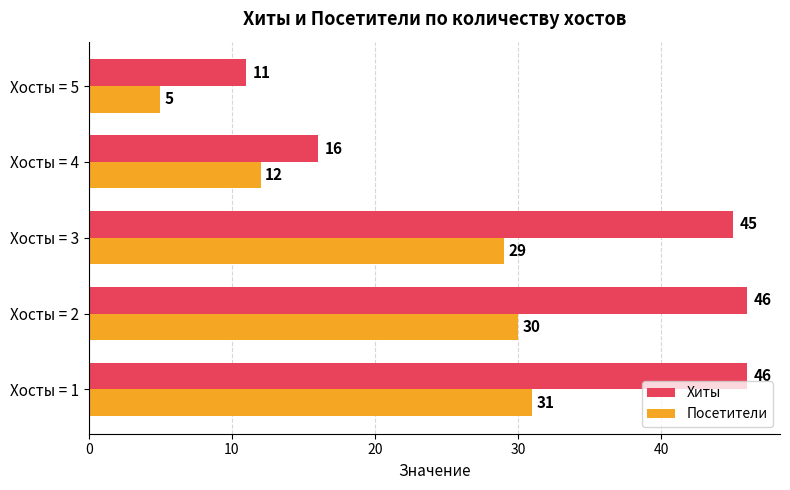

What is the spread (max minus min) of values at Хосты = 3?

16